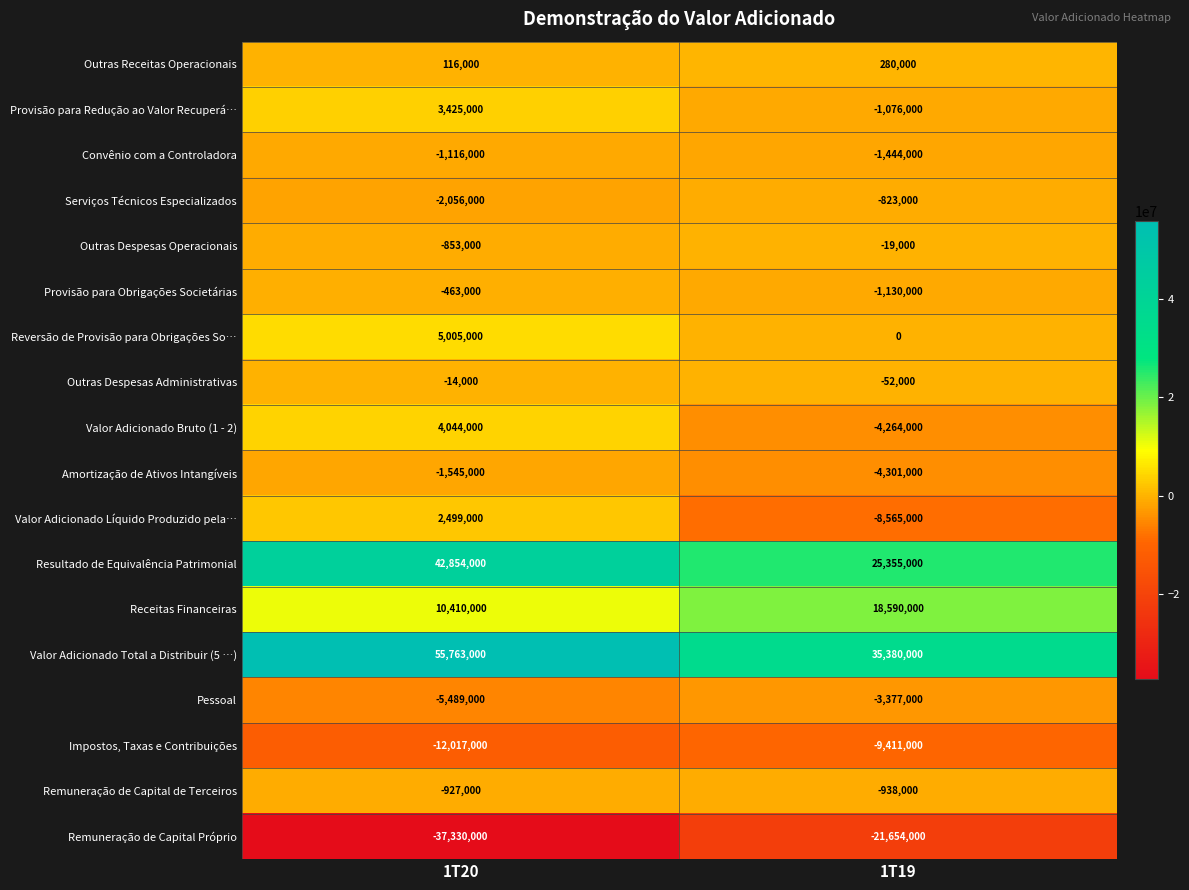

Is it true that Reversão de Provisão para Obrigações So… equals 7990185 at 1T20?

False